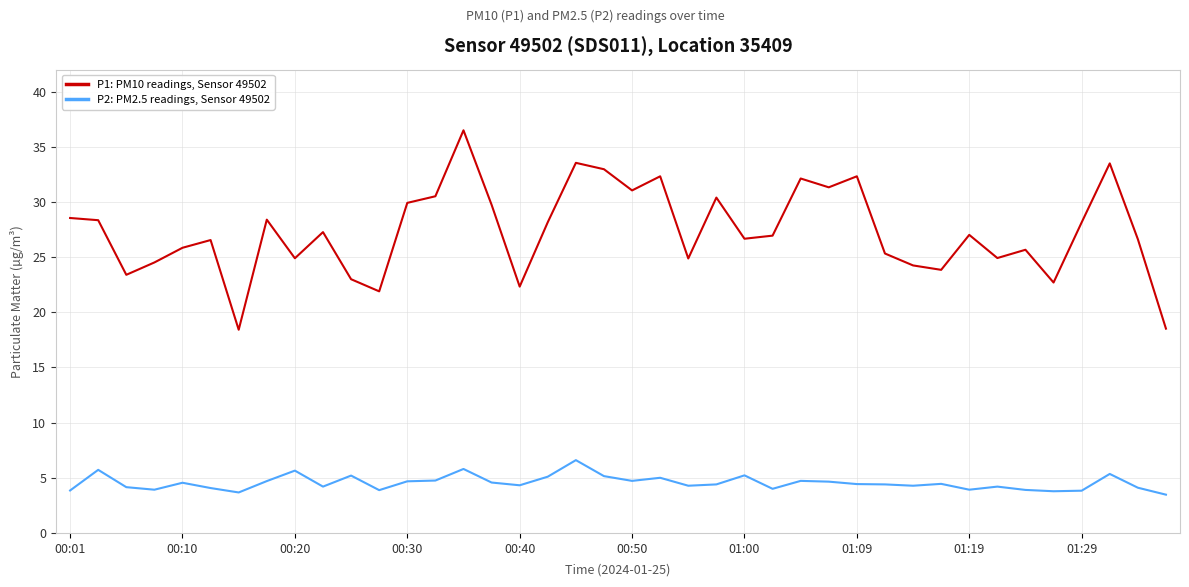

What is the greatest value displayed?

36.5